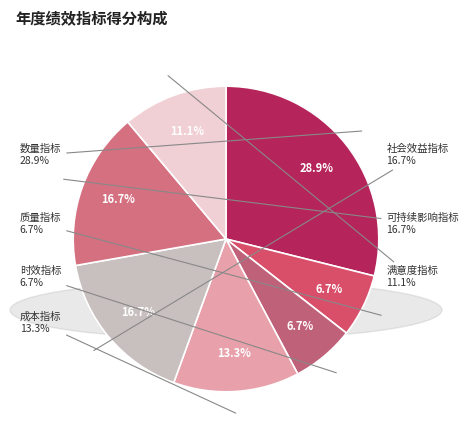

Combined, what portion of the pie is 时效指标 and 满意度指标?

17.8%